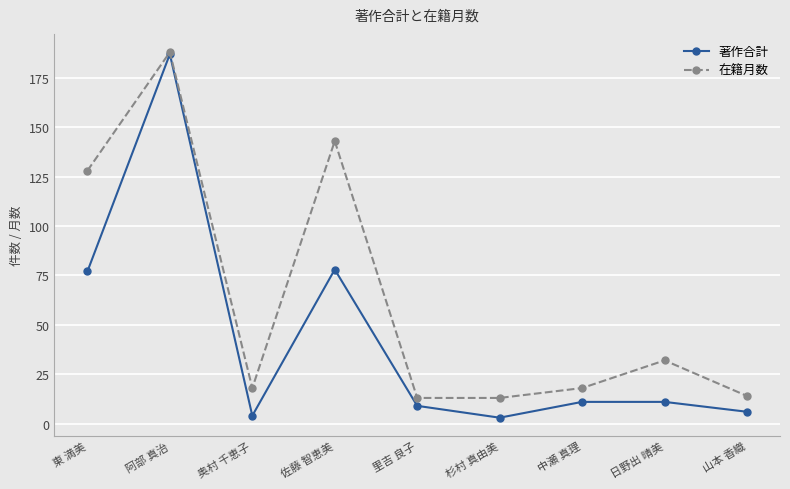

Which series has the widest spread of values?

著作合計